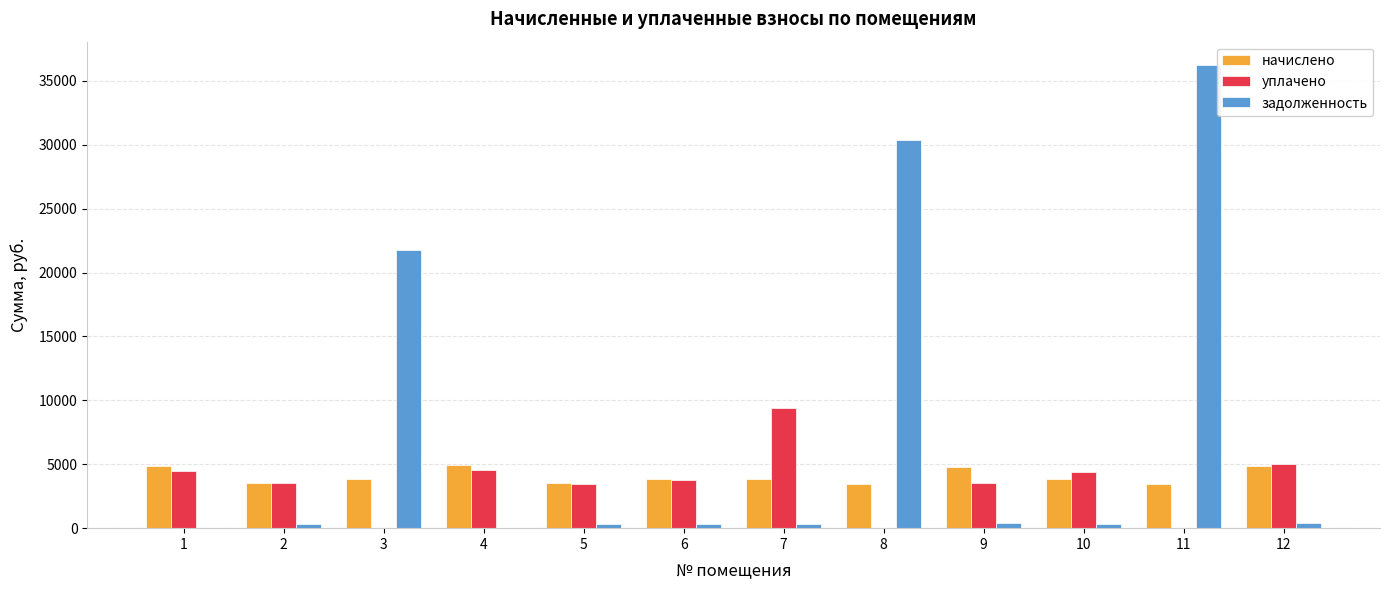

What value does the уплачено series have at 9?

3520.0